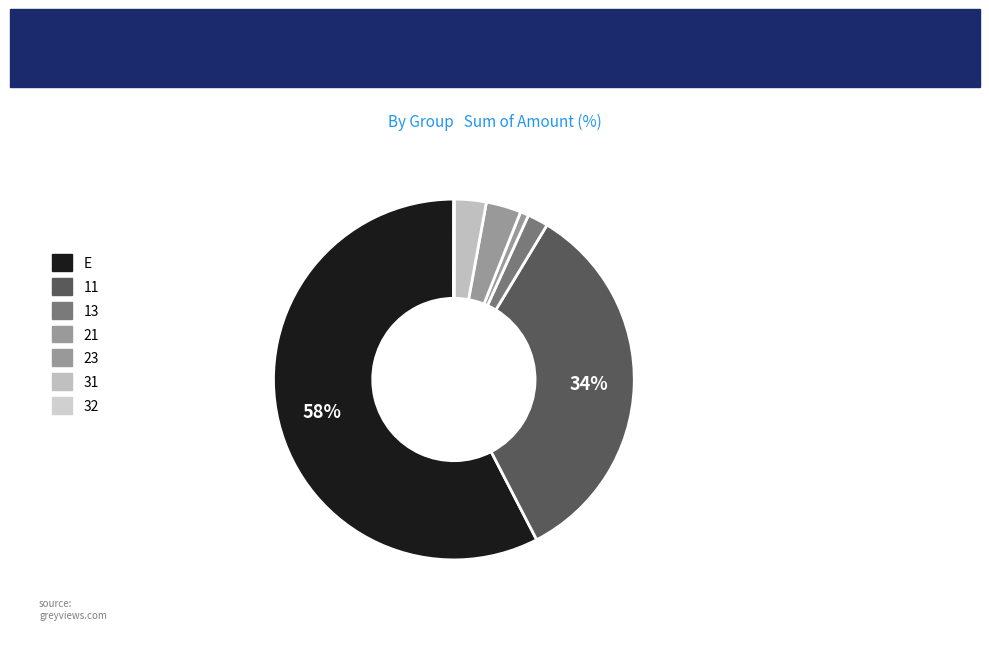

Is 11 the majority of the pie?

No